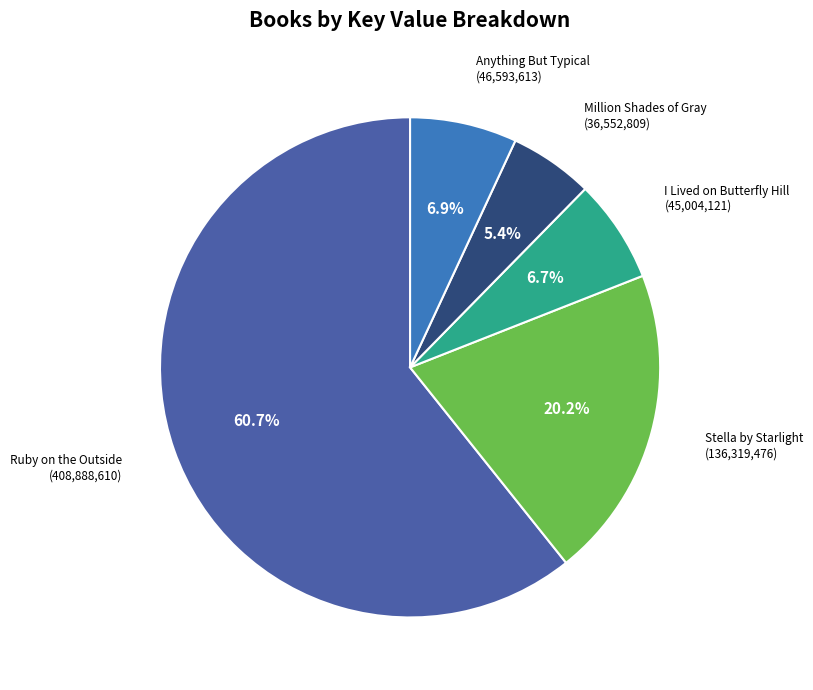

Rank the categories by value from highest to lowest.

Ruby on the Outside, Stella by Starlight, Anything But Typical, I Lived on Butterfly Hill, Million Shades of Gray